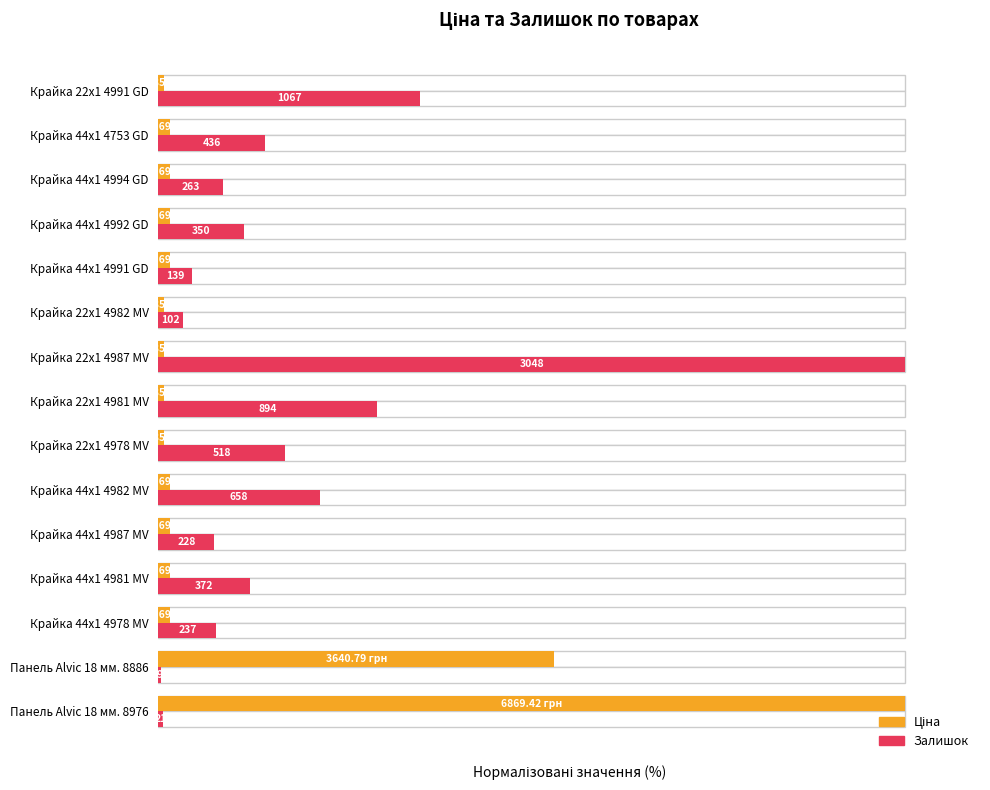

What is the value of the Залишок bar at the 9th from the left?

100.0